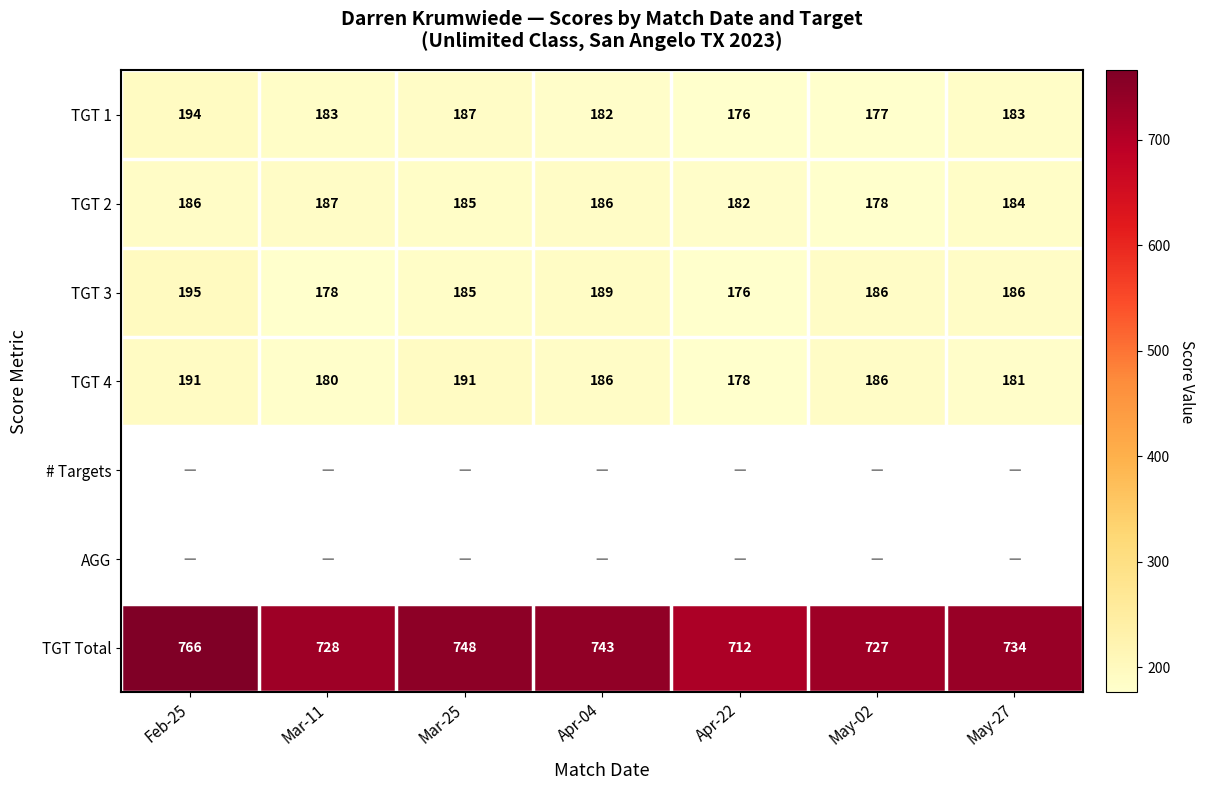

Which category has the highest value in the TGT Total series?

Feb-25